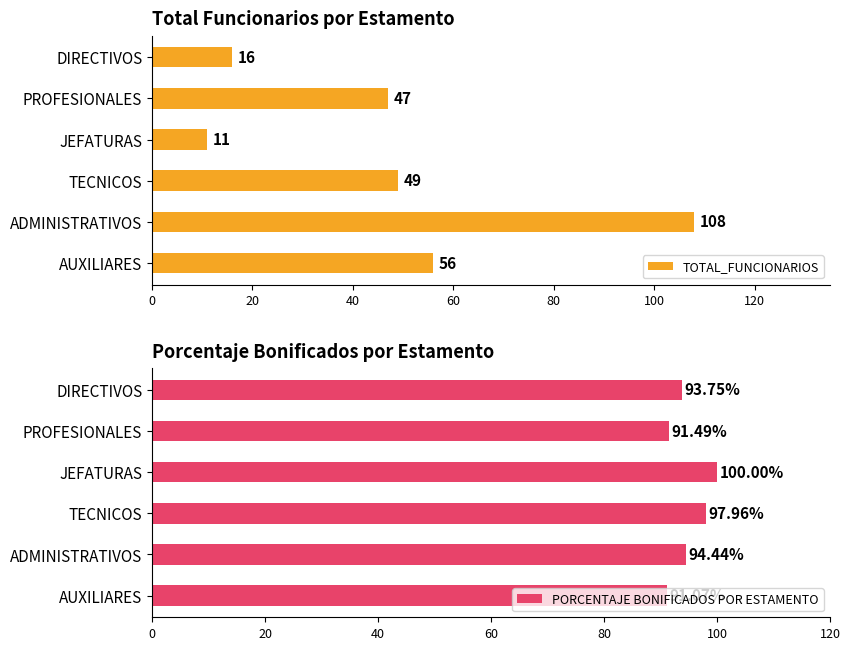

The TOTAL_FUNCIONARIOS series shows 56 at AUXILIARES. True or false?

True